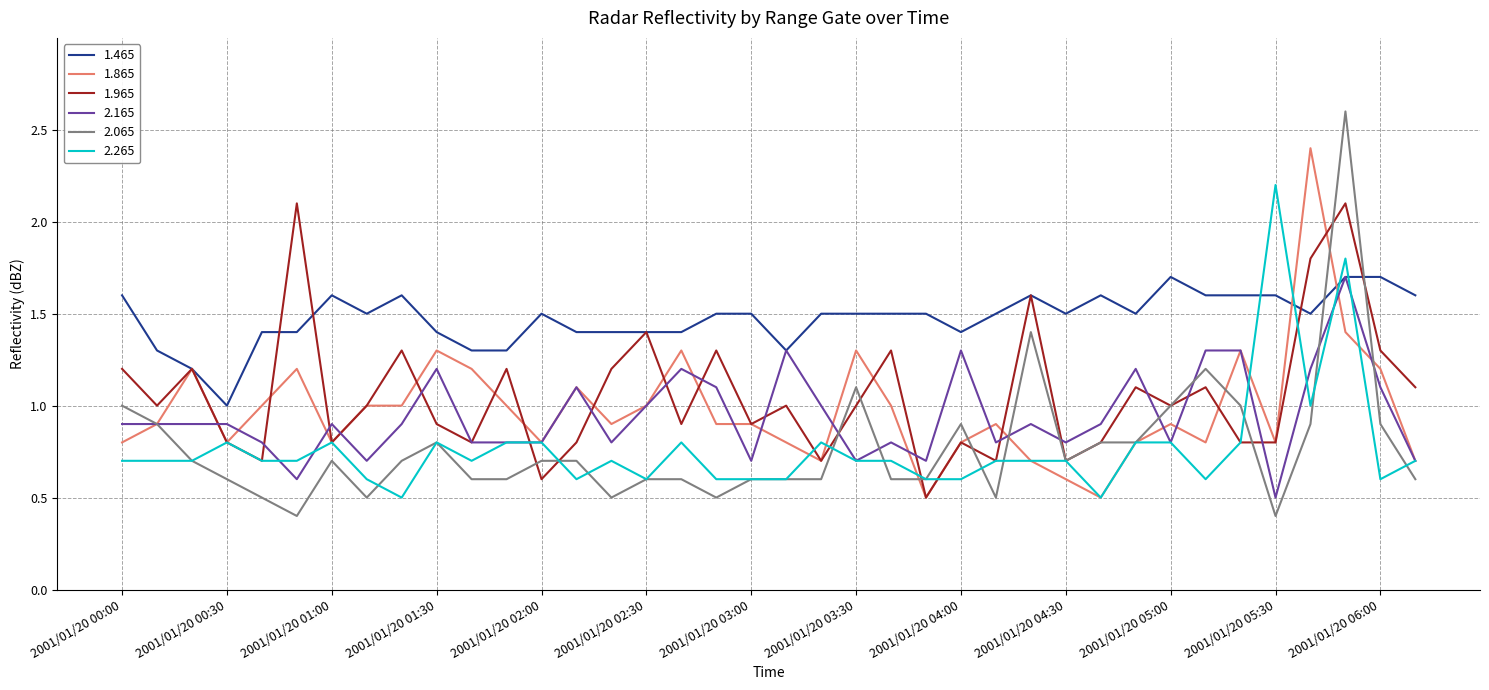

Which series has the largest total across all categories?

1.465